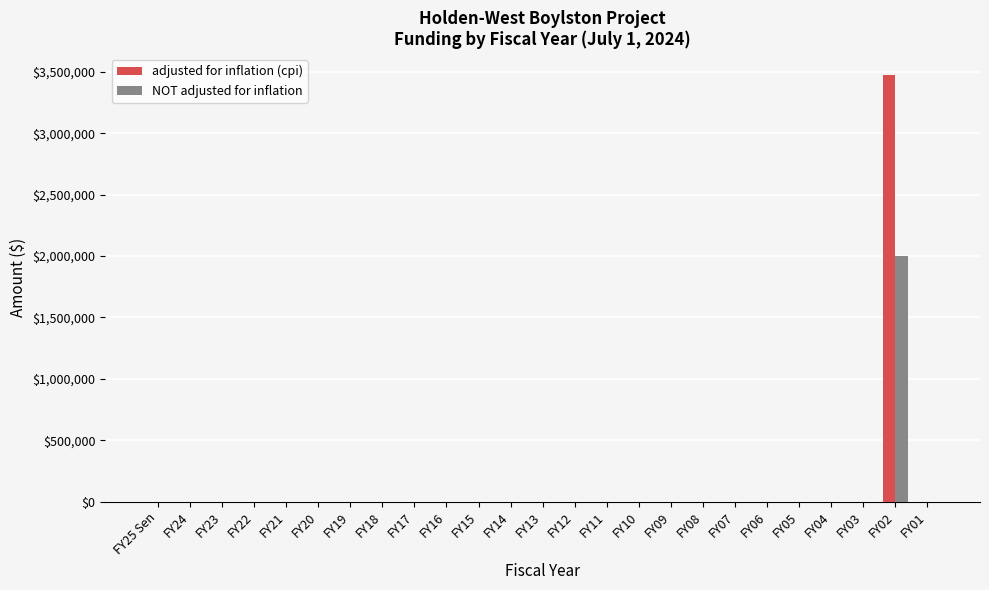

The value of NOT adjusted for inflation at FY13 is 0. True or false?

True